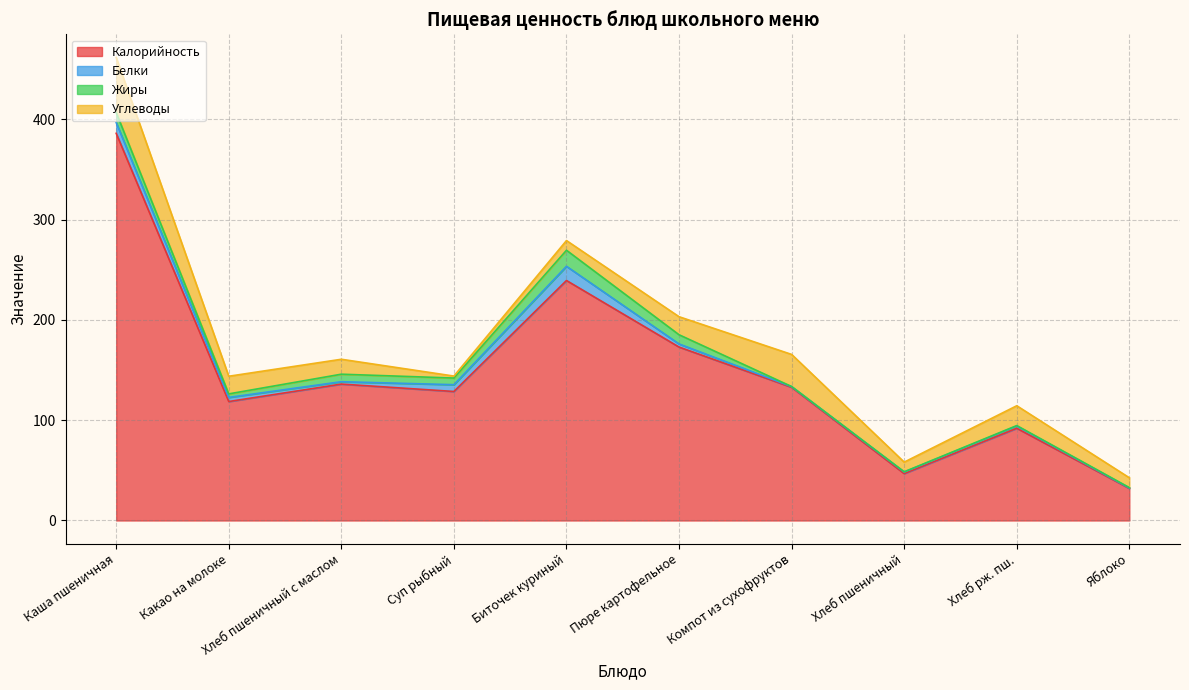

Is it true that Калорийность equals 238.8 at Пюре картофельное?

False